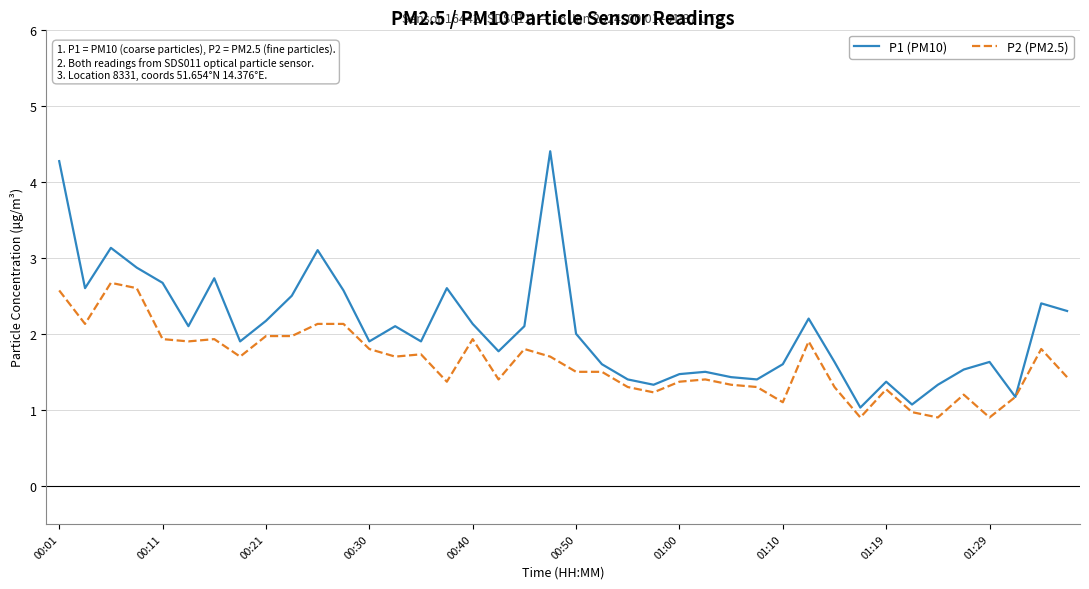

Which series has the largest total across all categories?

P1 (PM10)